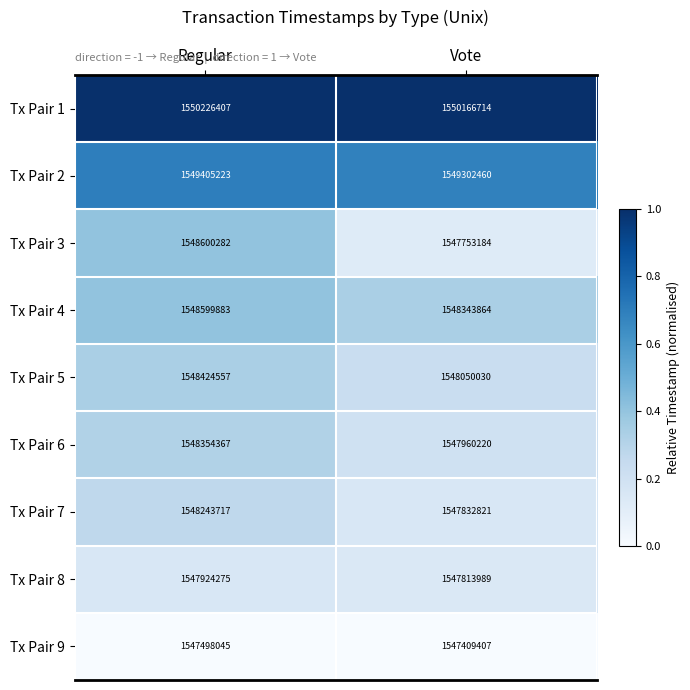

Rank the series at Regular from lowest to highest value.

Tx Pair 9, Tx Pair 8, Tx Pair 7, Tx Pair 6, Tx Pair 5, Tx Pair 4, Tx Pair 3, Tx Pair 2, Tx Pair 1